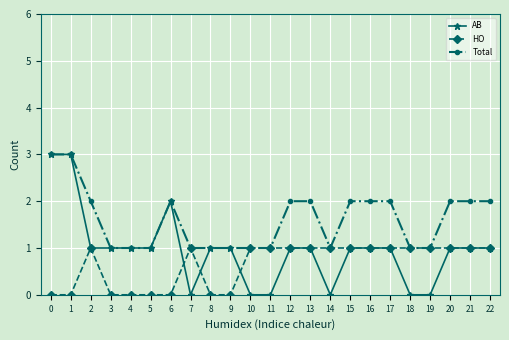

Rank the series by their average value, from lowest to highest.

HO, AB, Total